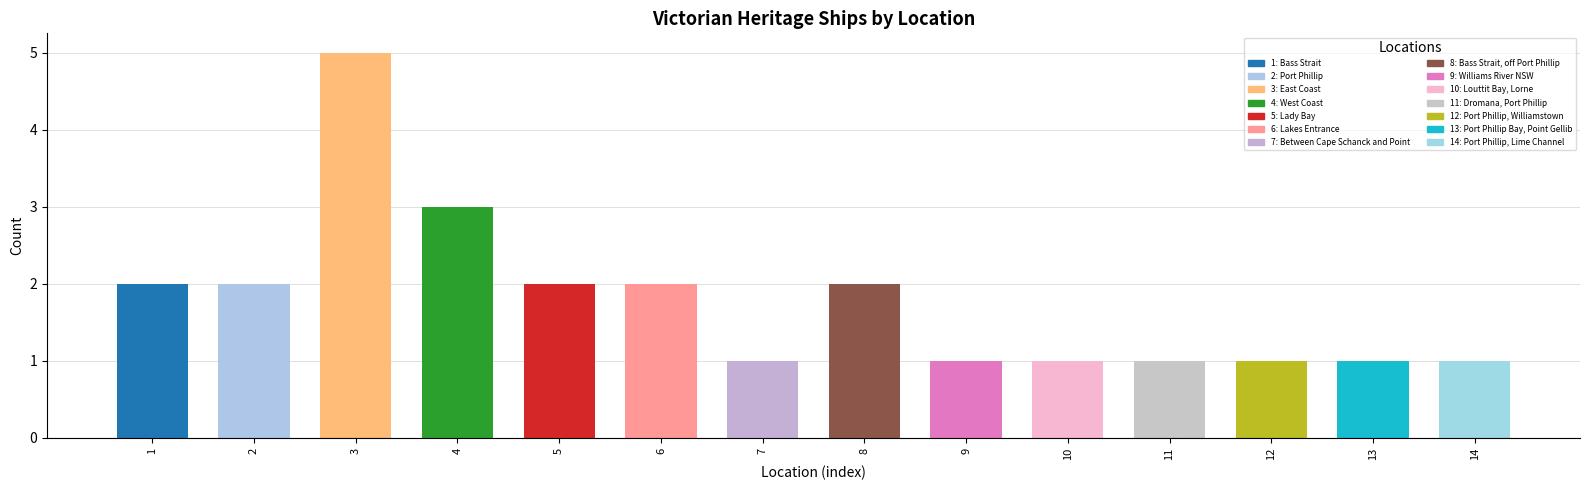

Approximately how many times larger is the value at 8 compared to 5?

1.0